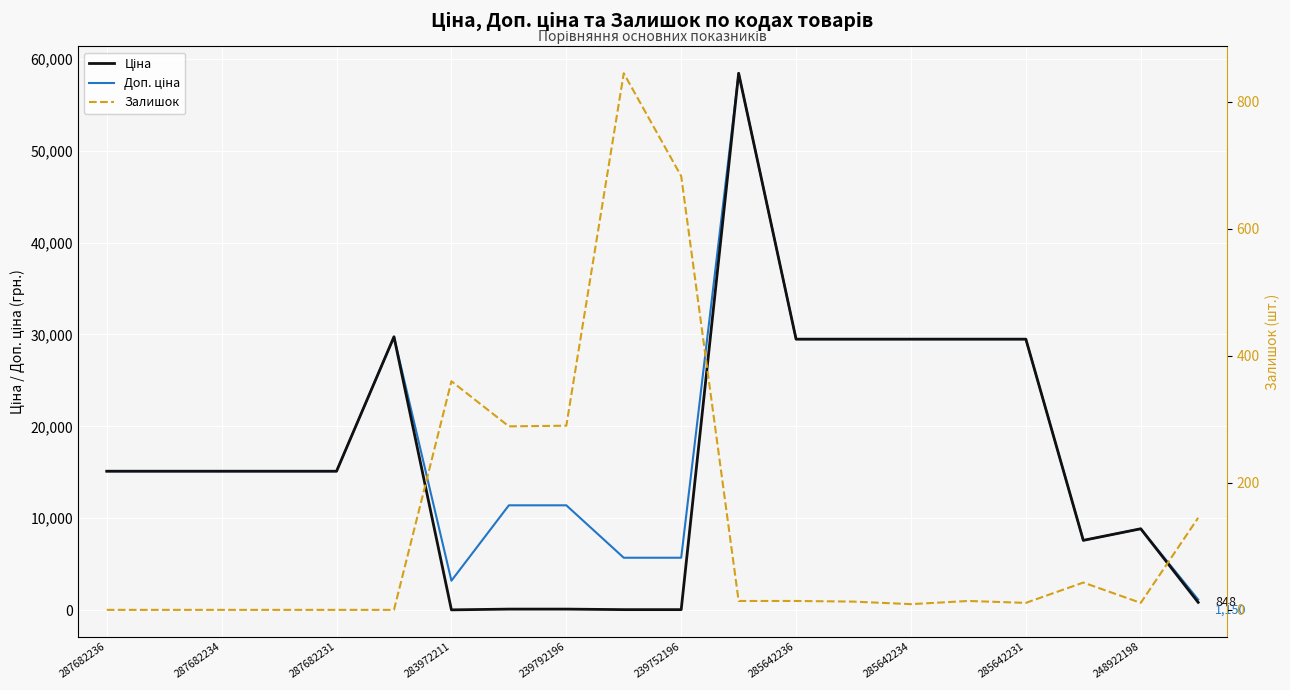

True or false: Залишок and Доп. ціна intersect in this chart.

False